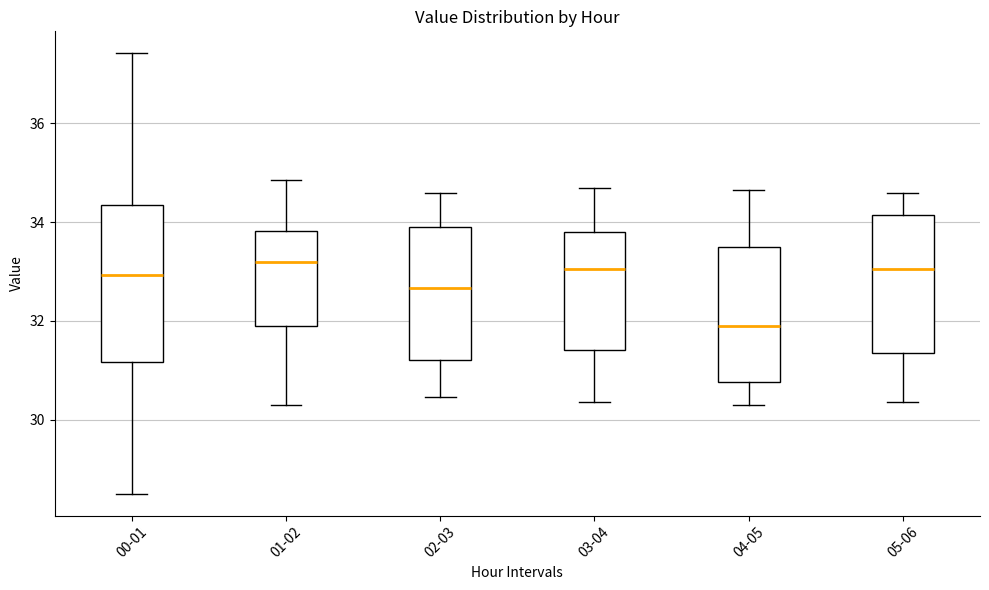

Which box is the tallest, from its lower edge to its upper edge?

00-01